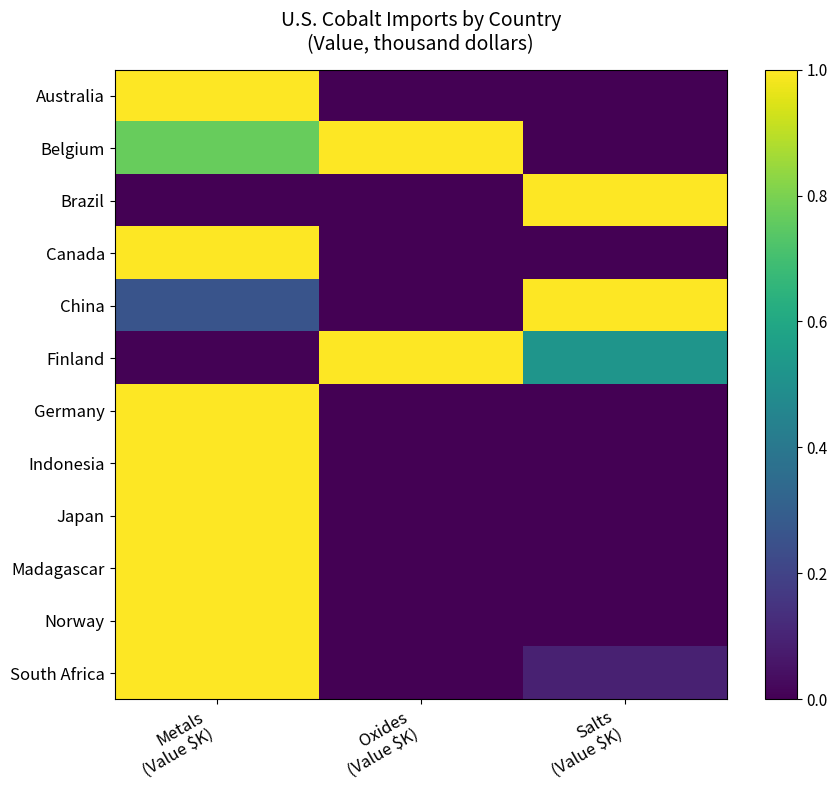

Reading left to right, what are all the values shown in this chart?

Australia: Metals
(Value $K)=1.0	Oxides
(Value $K)=0.0	Salts
(Value $K)=0.0
Belgium: Metals
(Value $K)=0.8	Oxides
(Value $K)=1.0	Salts
(Value $K)=0.0
Brazil: Metals
(Value $K)=0.0	Oxides
(Value $K)=0.0	Salts
(Value $K)=1.0
Canada: Metals
(Value $K)=1.0	Oxides
(Value $K)=0.0	Salts
(Value $K)=0.0
China: Metals
(Value $K)=0.3	Oxides
(Value $K)=0.0	Salts
(Value $K)=1.0
Finland: Metals
(Value $K)=0.0	Oxides
(Value $K)=1.0	Salts
(Value $K)=0.5
Germany: Metals
(Value $K)=1.0	Oxides
(Value $K)=0.0	Salts
(Value $K)=0.0
Indonesia: Metals
(Value $K)=1.0	Oxides
(Value $K)=0.0	Salts
(Value $K)=0.0
Japan: Metals
(Value $K)=1.0	Oxides
(Value $K)=0.0	Salts
(Value $K)=0.0
Madagascar: Metals
(Value $K)=1.0	Oxides
(Value $K)=0.0	Salts
(Value $K)=0.0
Norway: Metals
(Value $K)=1.0	Oxides
(Value $K)=0.0	Salts
(Value $K)=0.0
South Africa: Metals
(Value $K)=1.0	Oxides
(Value $K)=0.0	Salts
(Value $K)=0.1